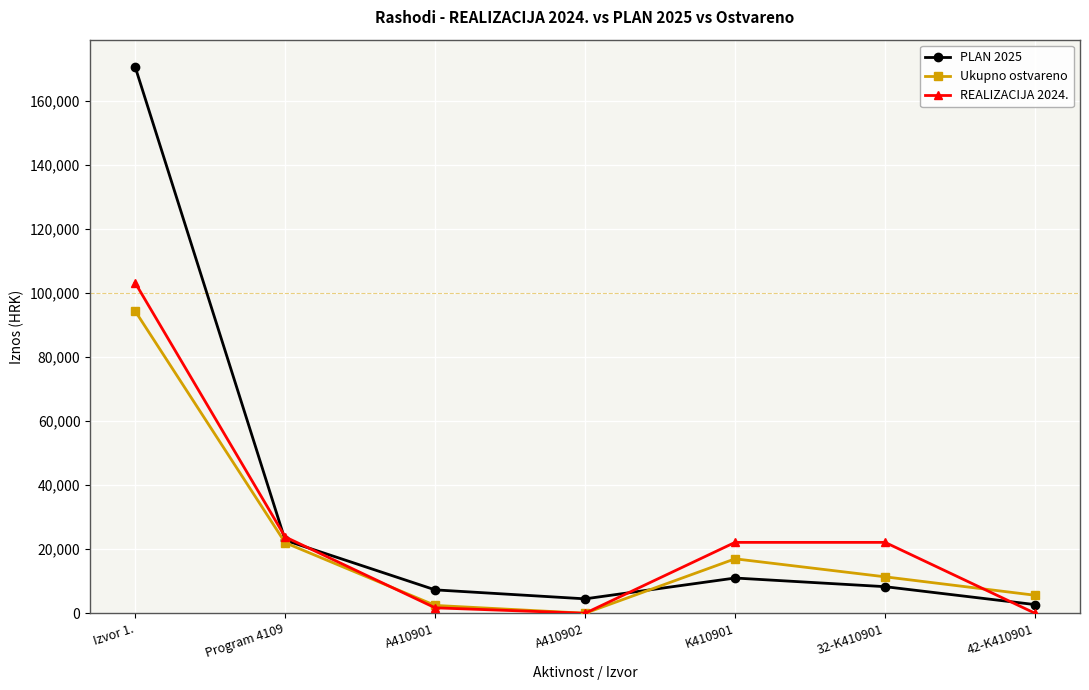

Which series has the largest range (max minus min)?

PLAN 2025